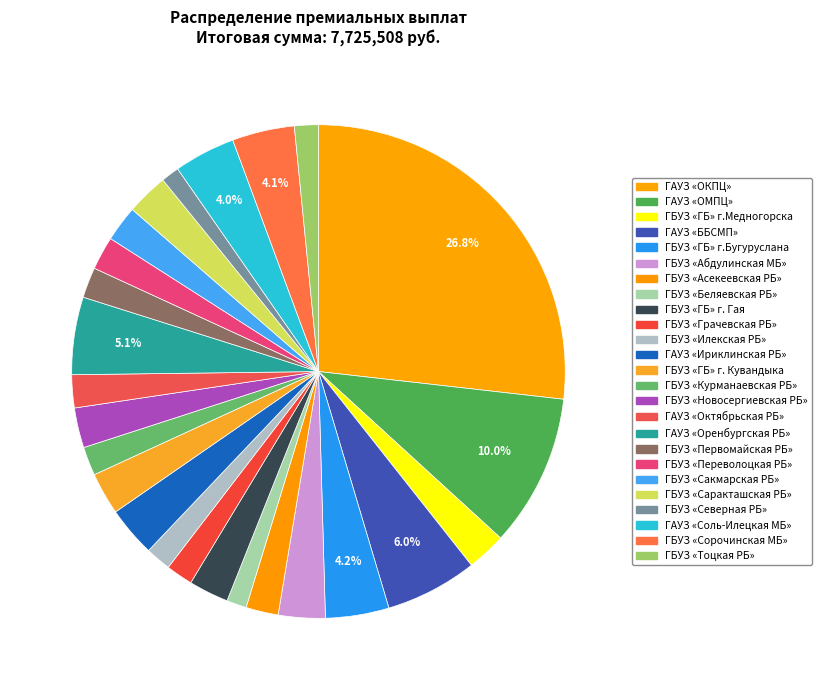

Does ГБУЗ «Илекская РБ» account for over 50% of the chart?

No